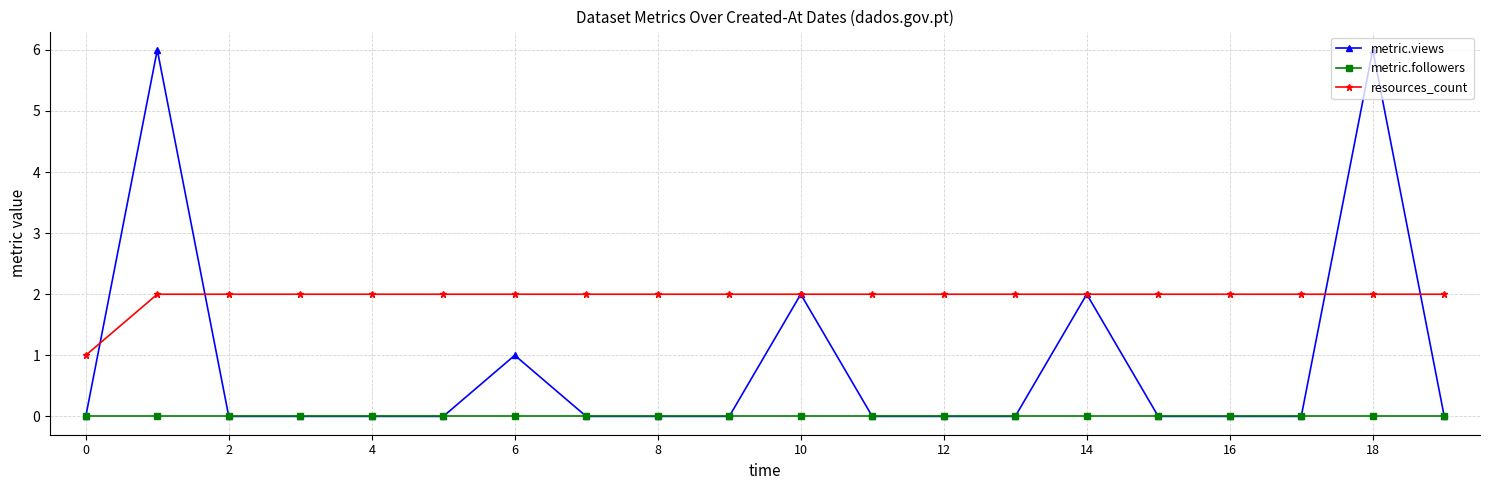

What is the sum of all resources_count values?

39